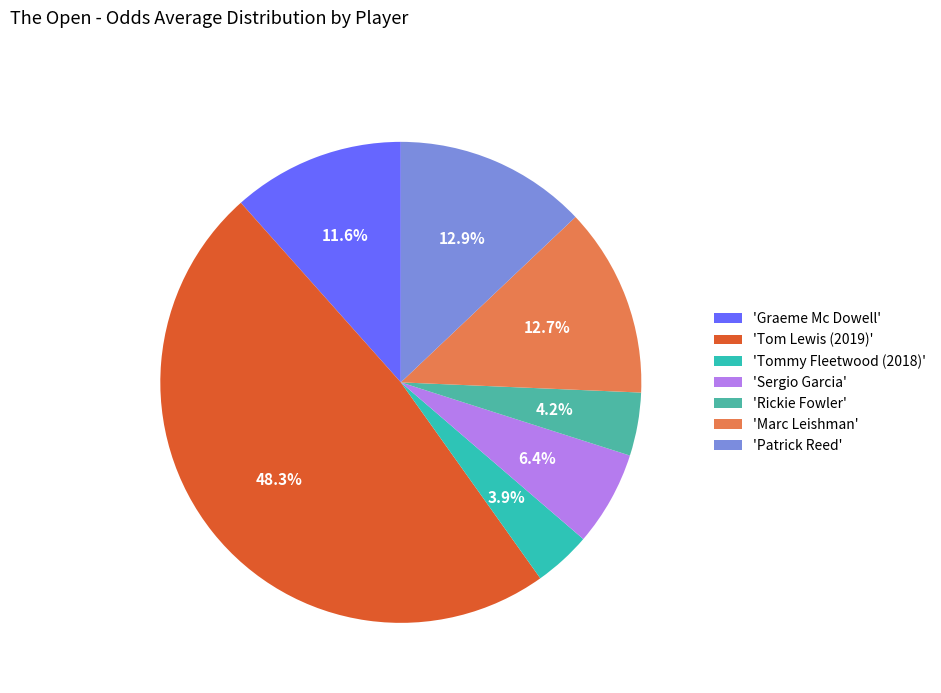

How many slices are in this pie chart?

7